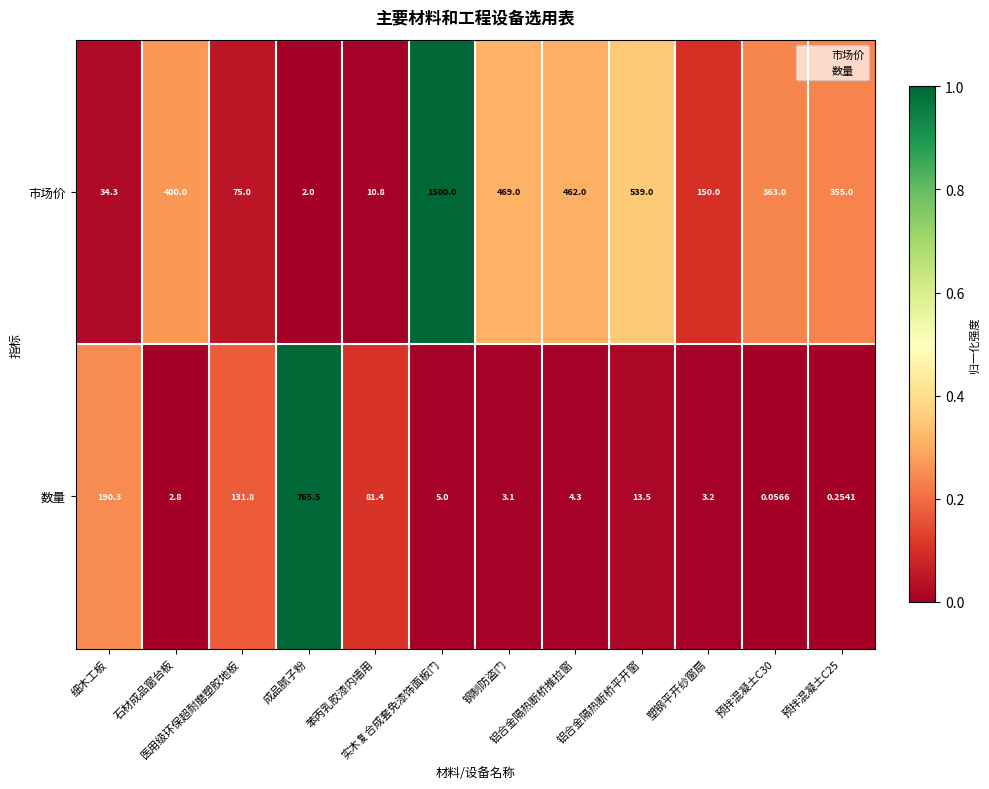

Between 实木复合成套免漆饰面板门 and 钢制防盗门, which series saw the biggest shift?

市场价